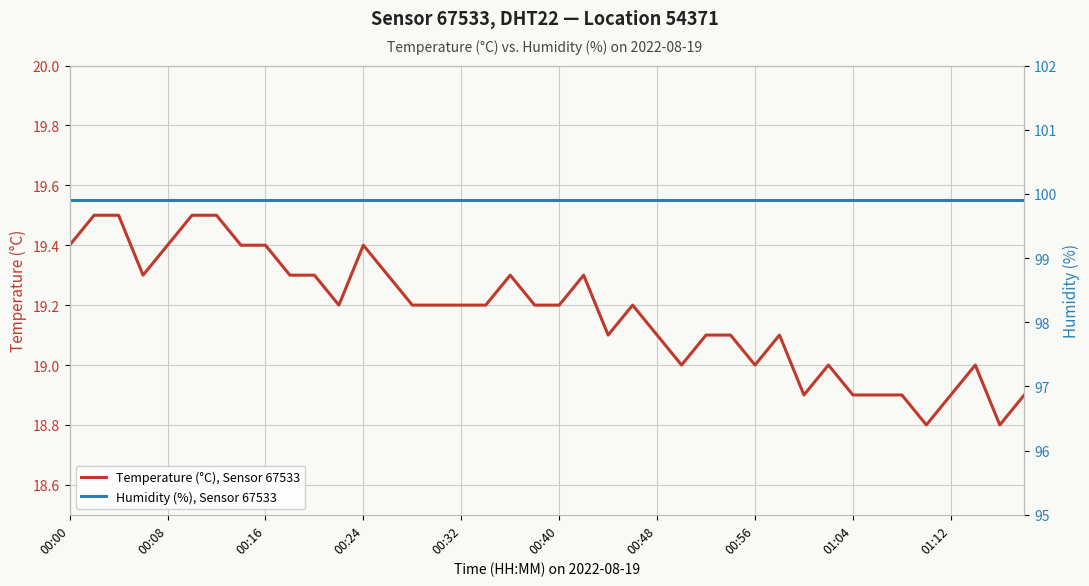

Is it true that Temperature (°C), Sensor 67533 equals 19.0 at 00:56?

True